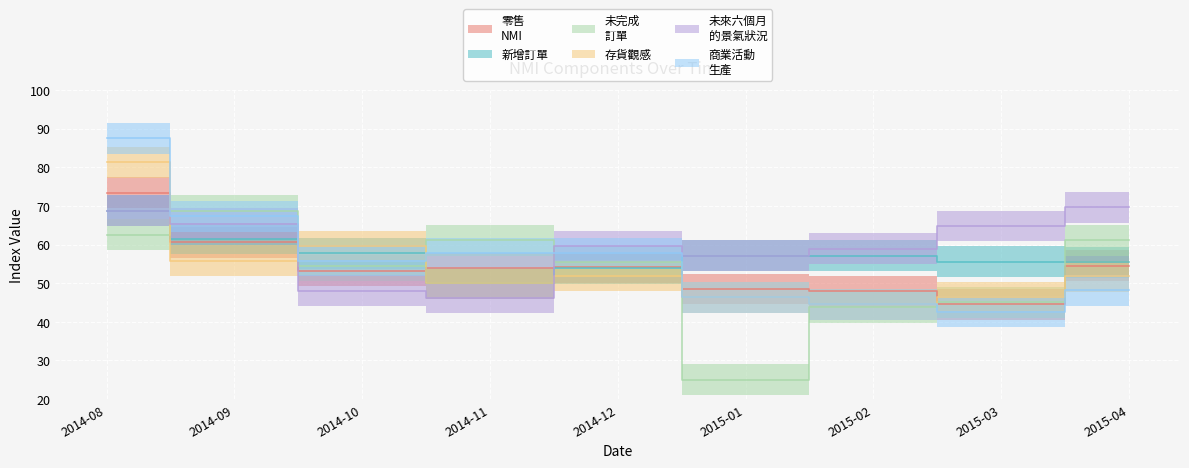

What is the label of the 5th point from the left?

2014-12